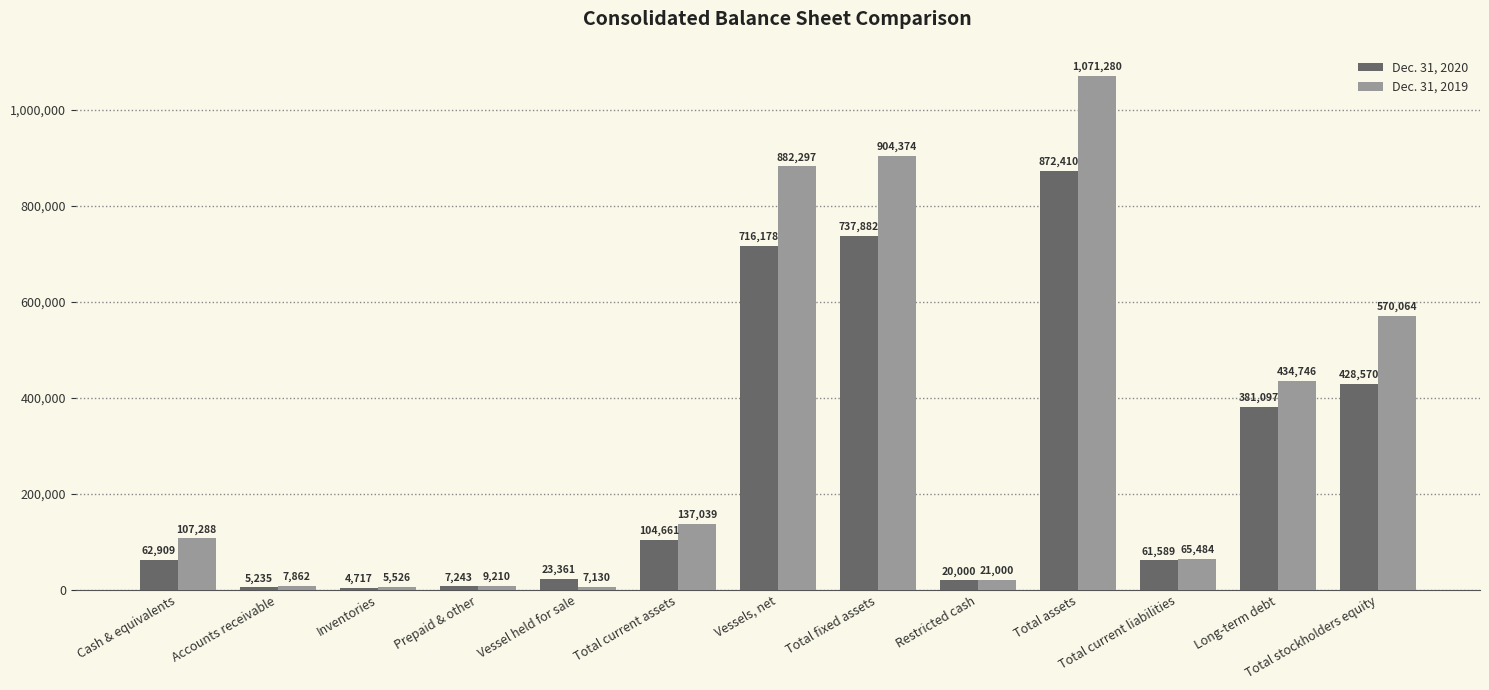

What is the greatest value displayed?

1071280